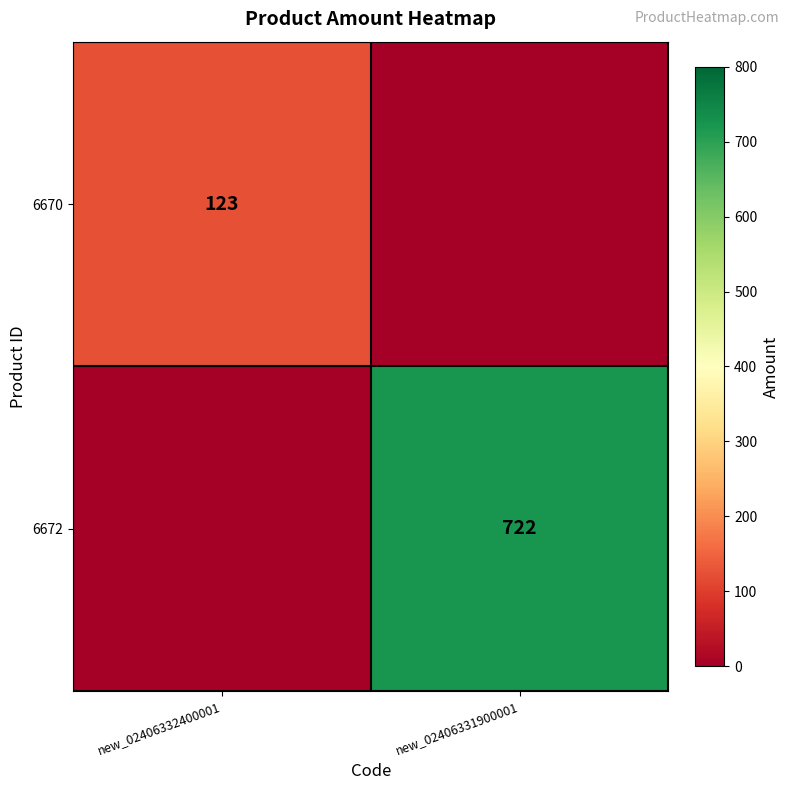

The value of 6670 at new_02406332400001 is 123. True or false?

True